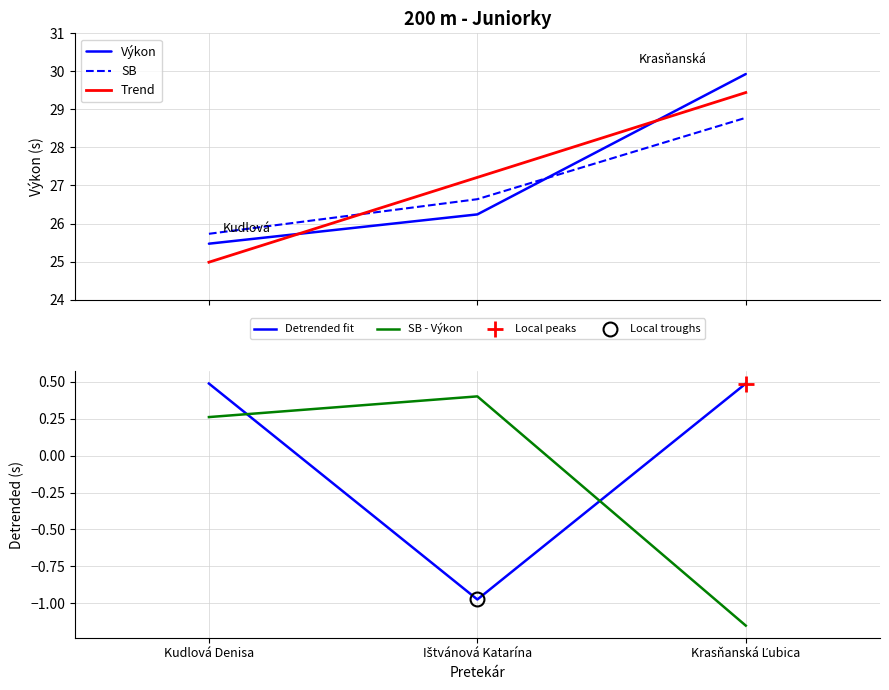

The value of Výkon at Ištvánová Katarína is 26.2. True or false?

True